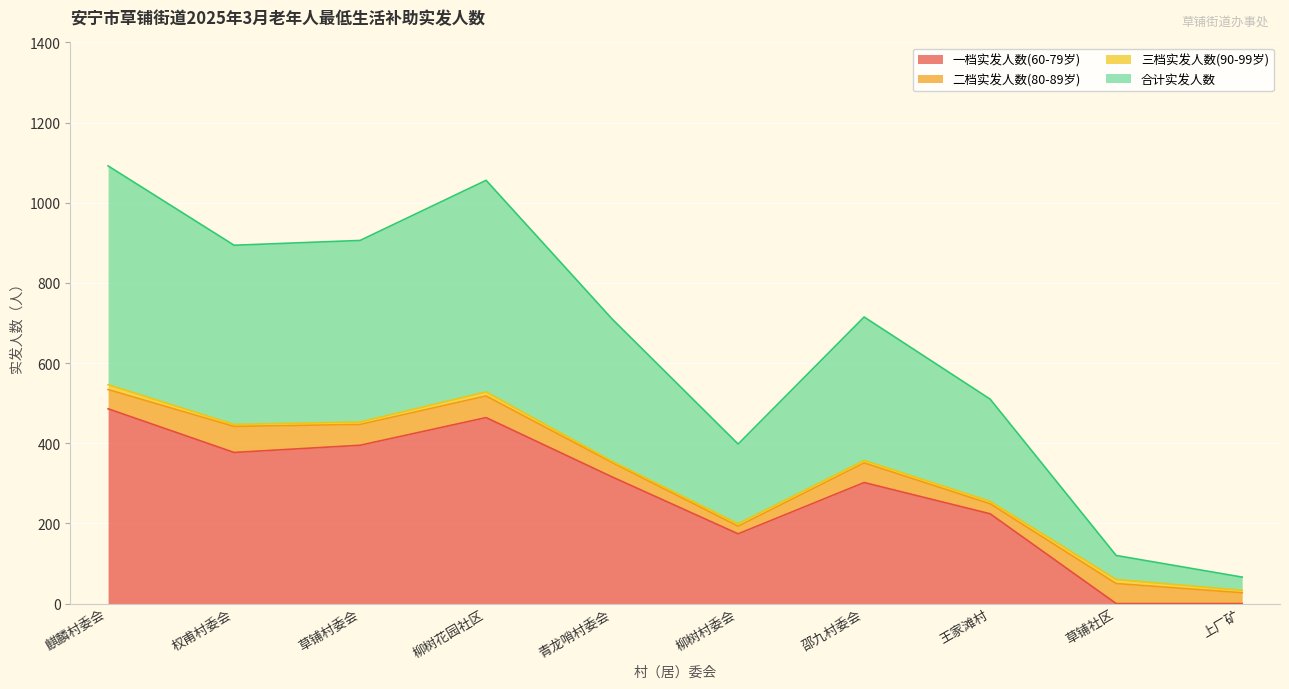

What position from the right is 草铺社区?

2